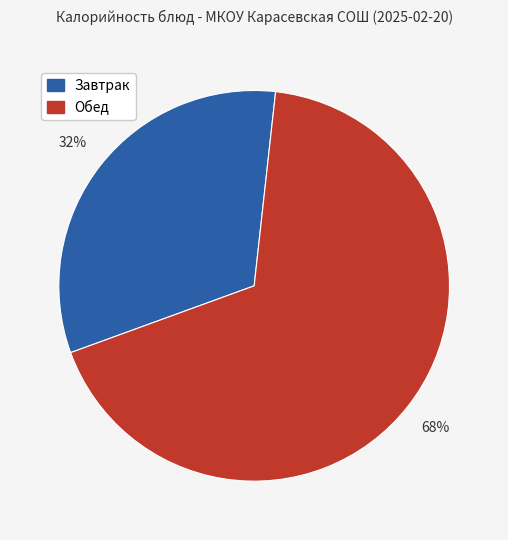

To the nearest percent, what is the average slice percentage?

50%